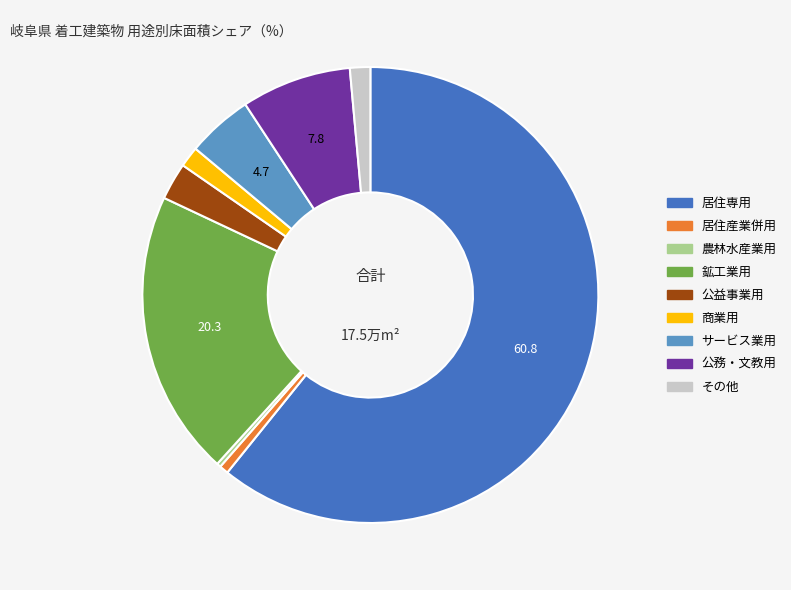

Which category has the biggest portion of the pie?

居住専用